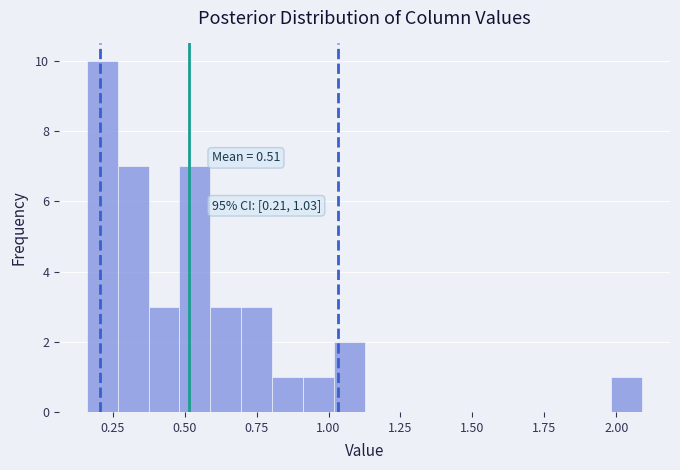

Around what value on the x-axis is the tallest bar? Give the approximate position of its centre, as read against the axis.

0.20